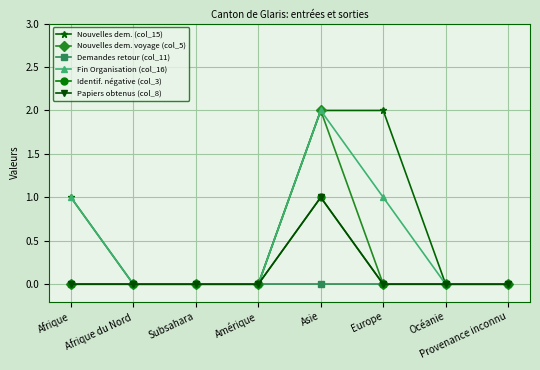

True or false: Demandes retour (col_11) and Nouvelles dem. voyage (col_5) cross at least once.

False